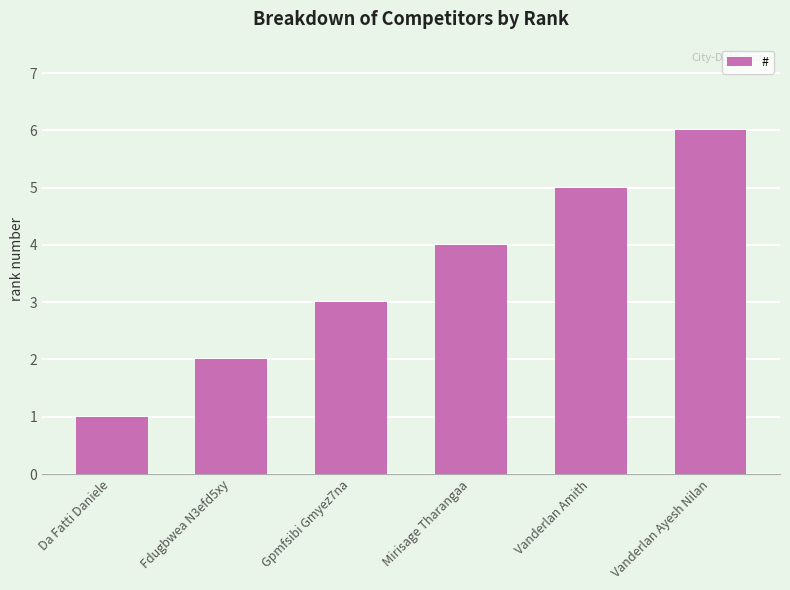

Rank the categories by value from highest to lowest.

Vanderlan Ayesh Nilan, Vanderlan Amith, Mirisage Tharangaa, Gpmfsibi Gmyez7na, Fdugbwea N3efd5xy, Da Fatti Daniele